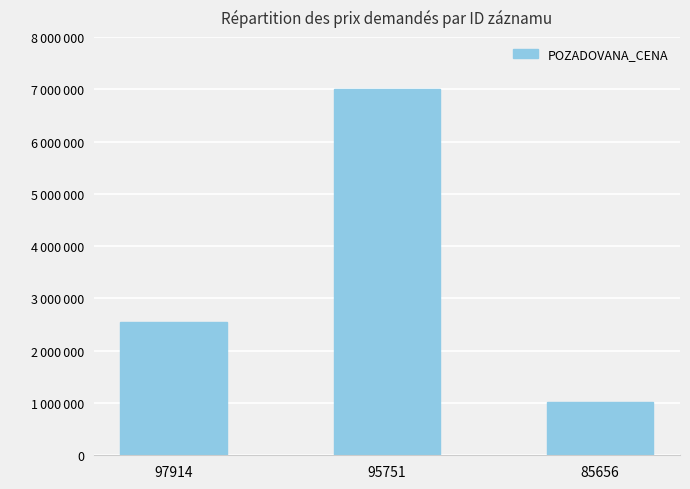

What value does the data have at 85656, to the nearest 100?

1015000